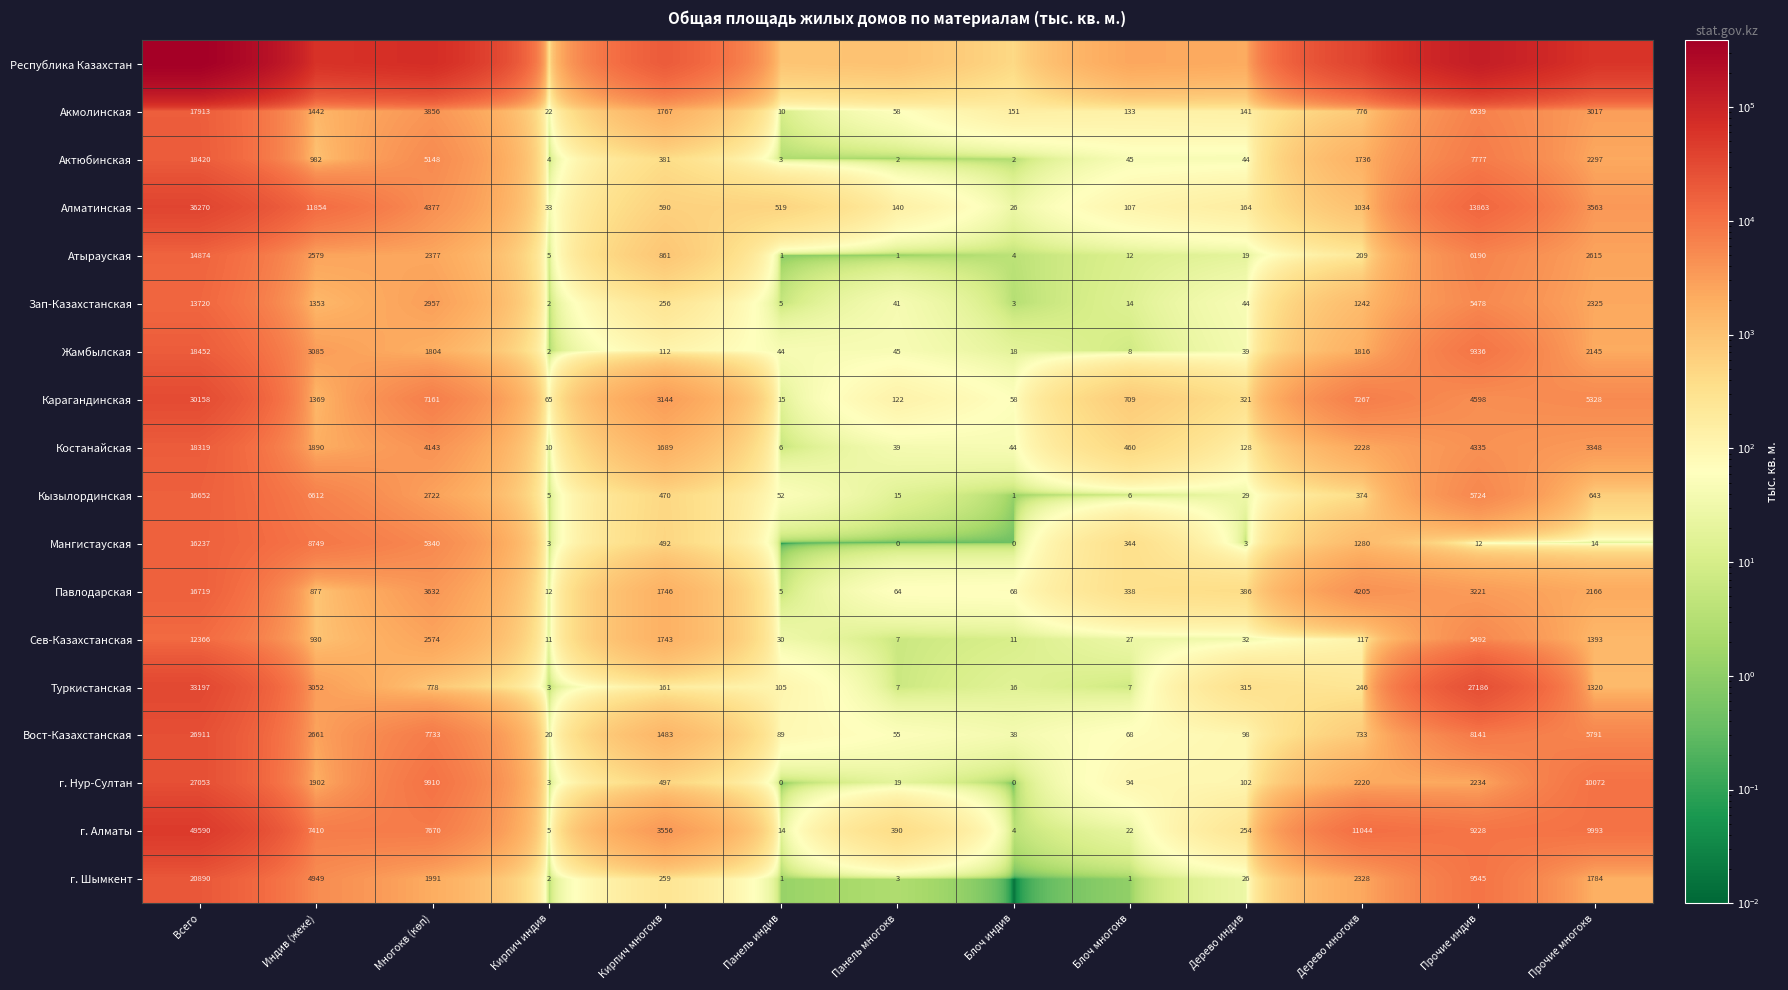

The value of Атырауская at Кирпич многокв is 230.4. True or false?

False